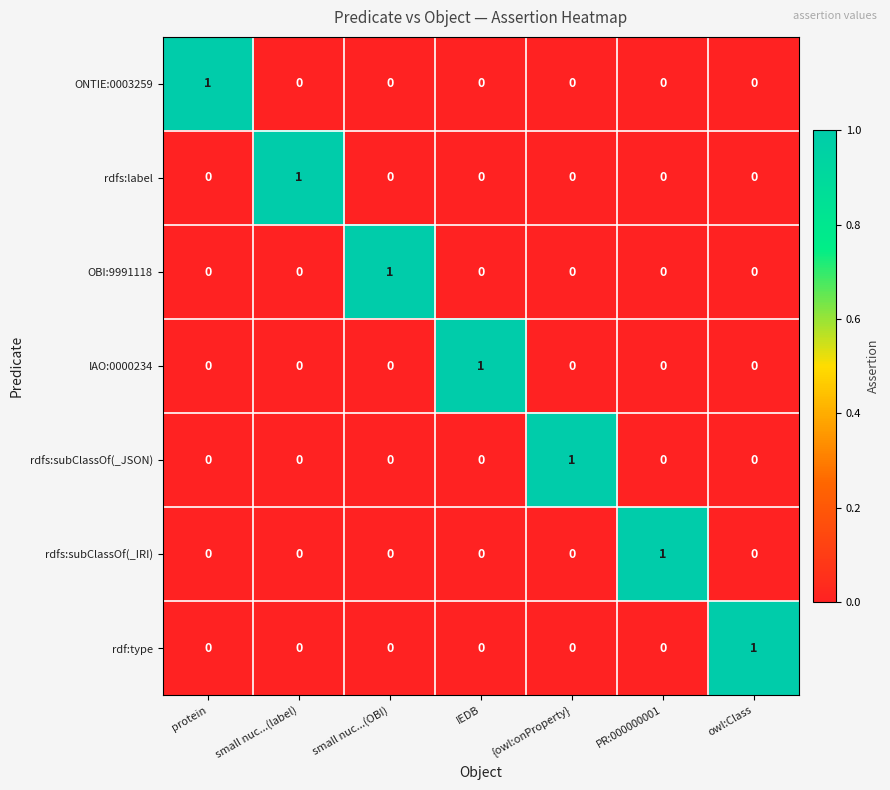

Which category has the highest value in the rdfs:subClassOf(_JSON) series?

{owl:onProperty}